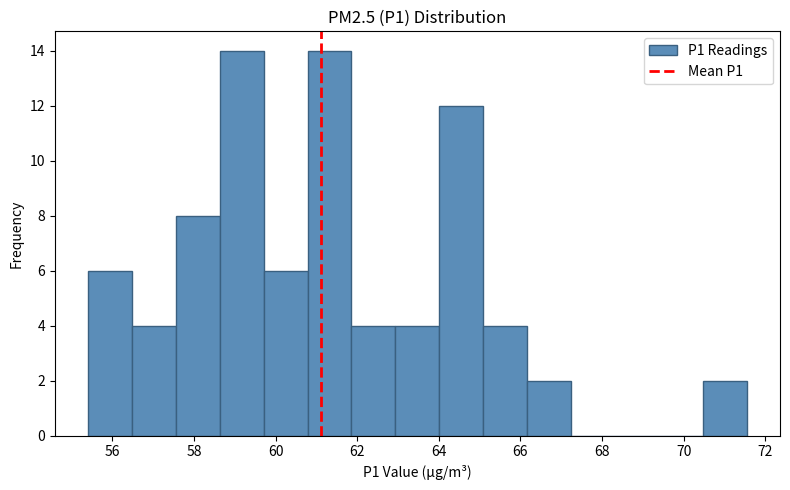

Reading left to right, list every bar in this chart as the range it spans on the x-axis followed by its height. Neither the bar edges nor the heights are printed on the chart, so give them approximately, as read against the axes.

55.4 to 56.4: 6
56.4 to 57.6: 4
57.6 to 58.6: 8
58.6 to 59.8: 14
59.8 to 60.8: 6
60.8 to 61.8: 14
61.8 to 63.0: 4
63.0 to 64.0: 4
64.0 to 65.0: 12
65.0 to 66.2: 4
66.2 to 67.2: 2
67.2 to 68.4: 0
68.4 to 69.4: 0
69.4 to 70.4: 0
70.4 to 71.6: 2